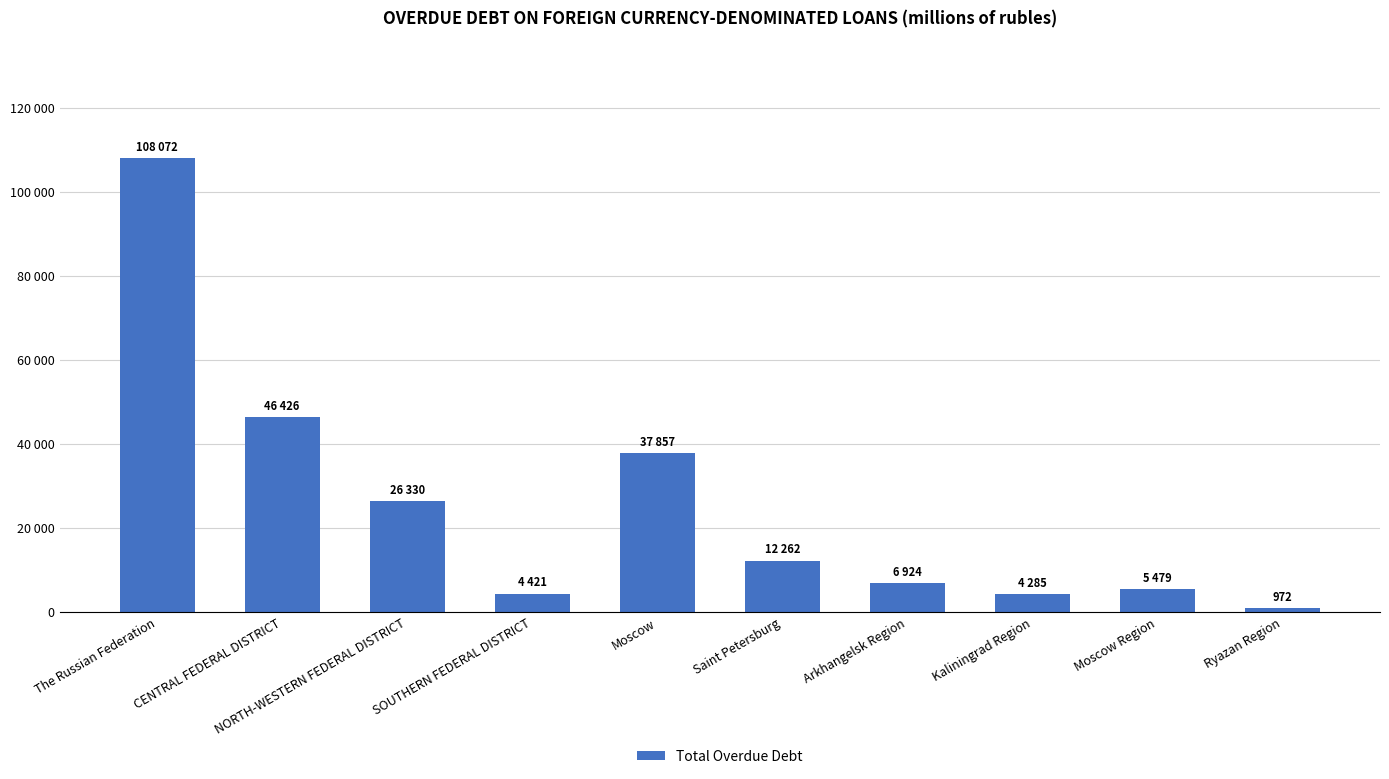

Does the chart contain any negative values?

No